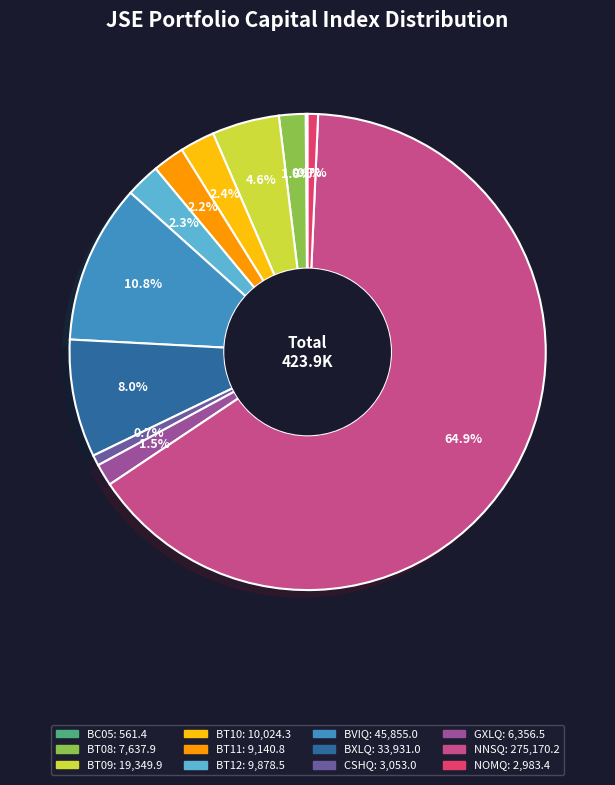

Do GXLQ and BT11 together represent more than half of the pie?

No